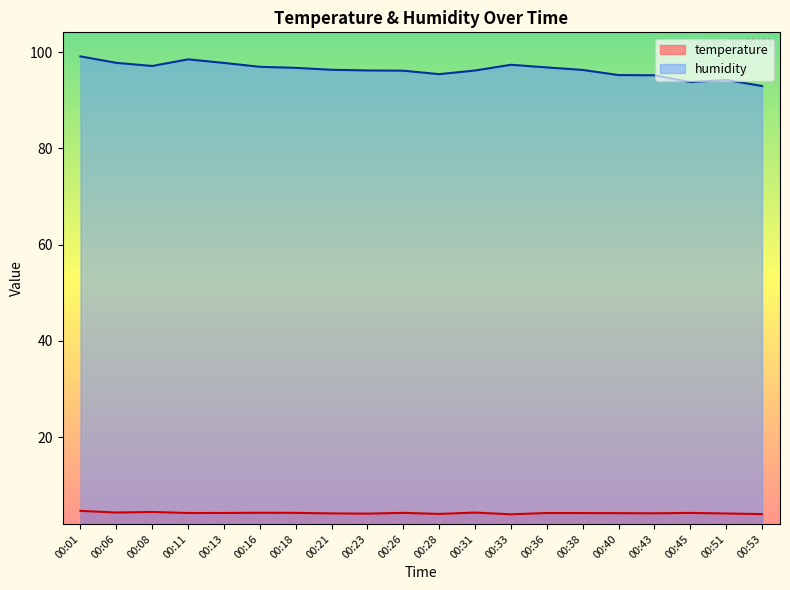

How many data points does each series have?

20